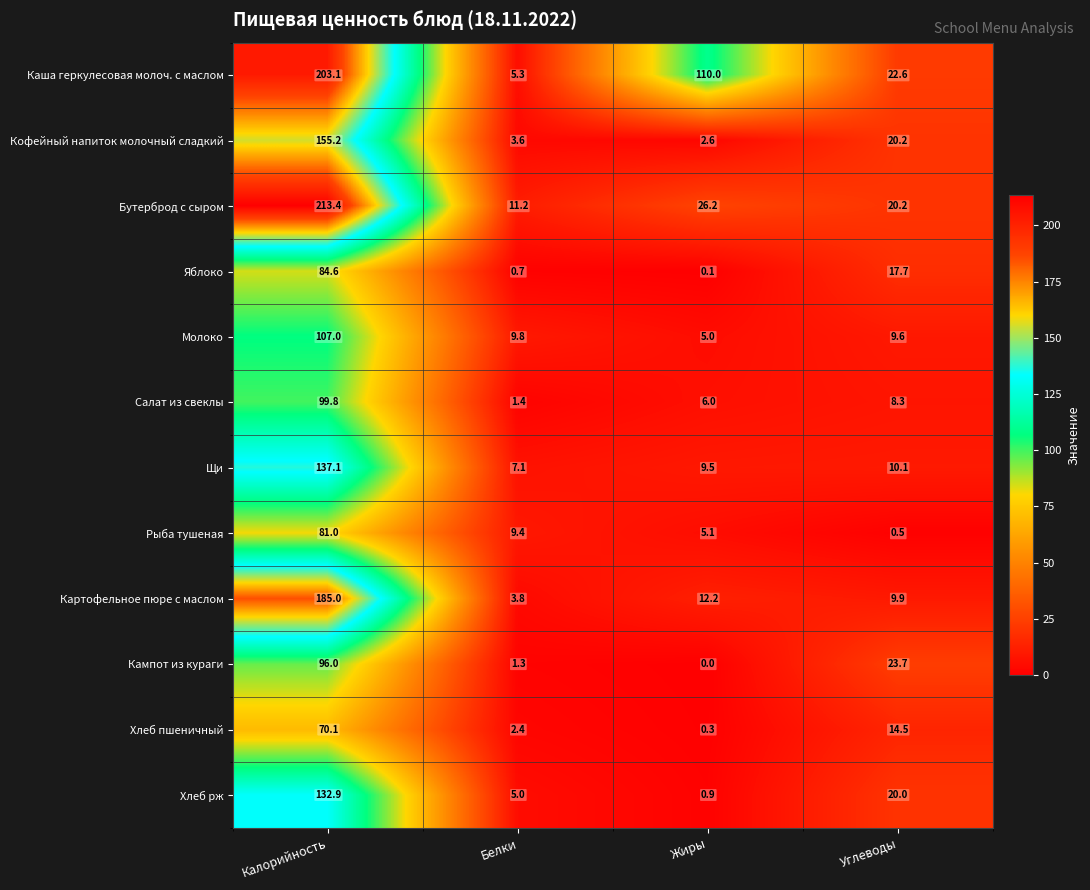

What is the average value of the Кофейный напиток молочный сладкий series?

45.4